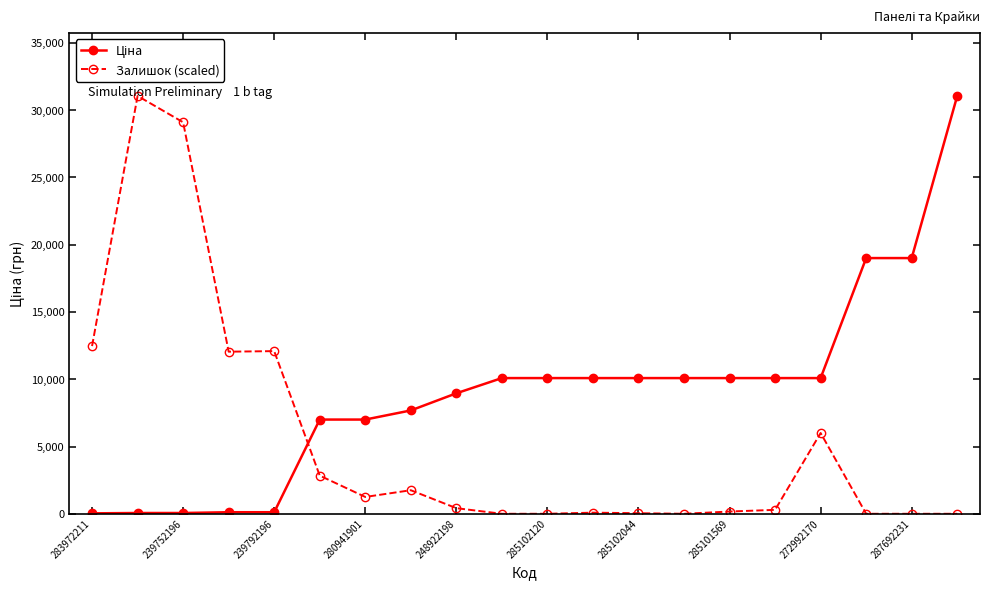

What is the average value of the Залишок (scaled) series?

5480.0